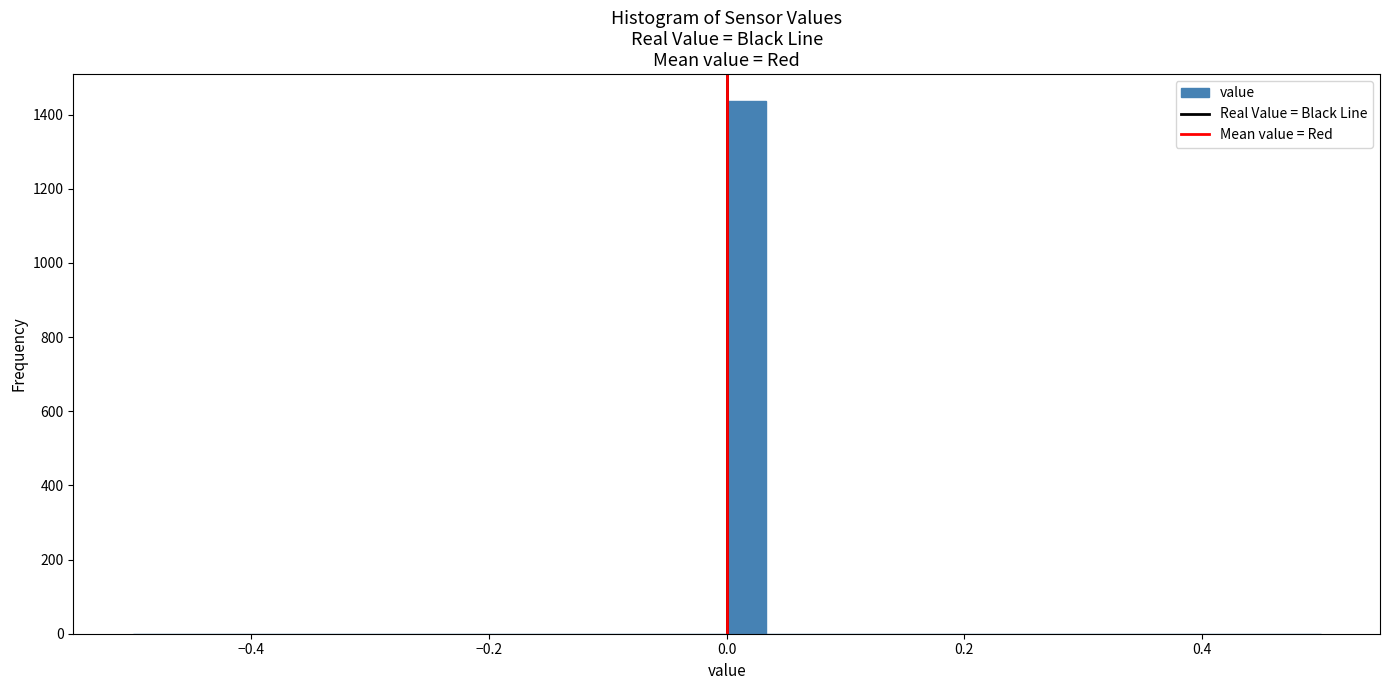

Around what value on the x-axis is the tallest bar? Give the approximate position of its centre, as read against the axis.

0.02